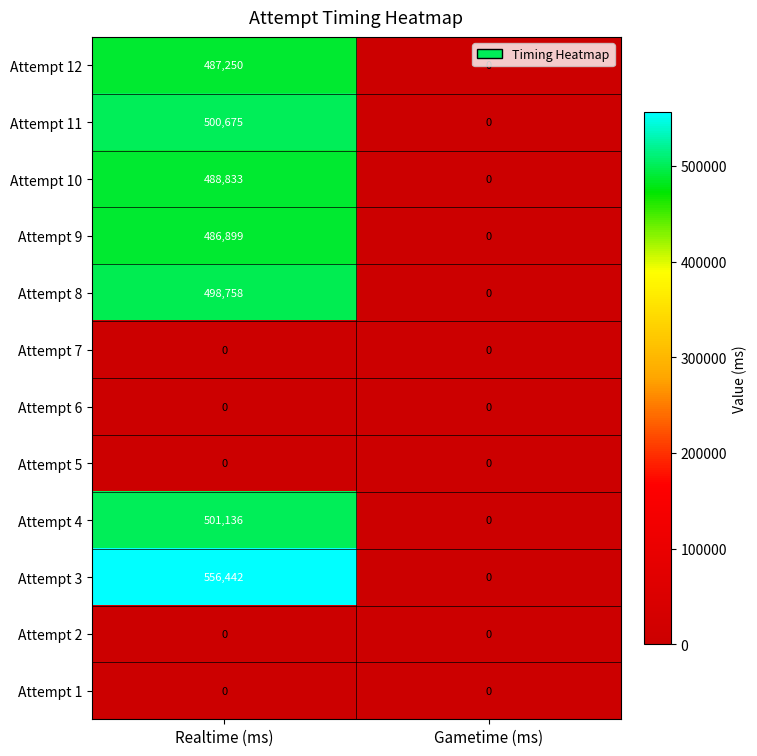

What is the maximum value for Attempt 3?

556442